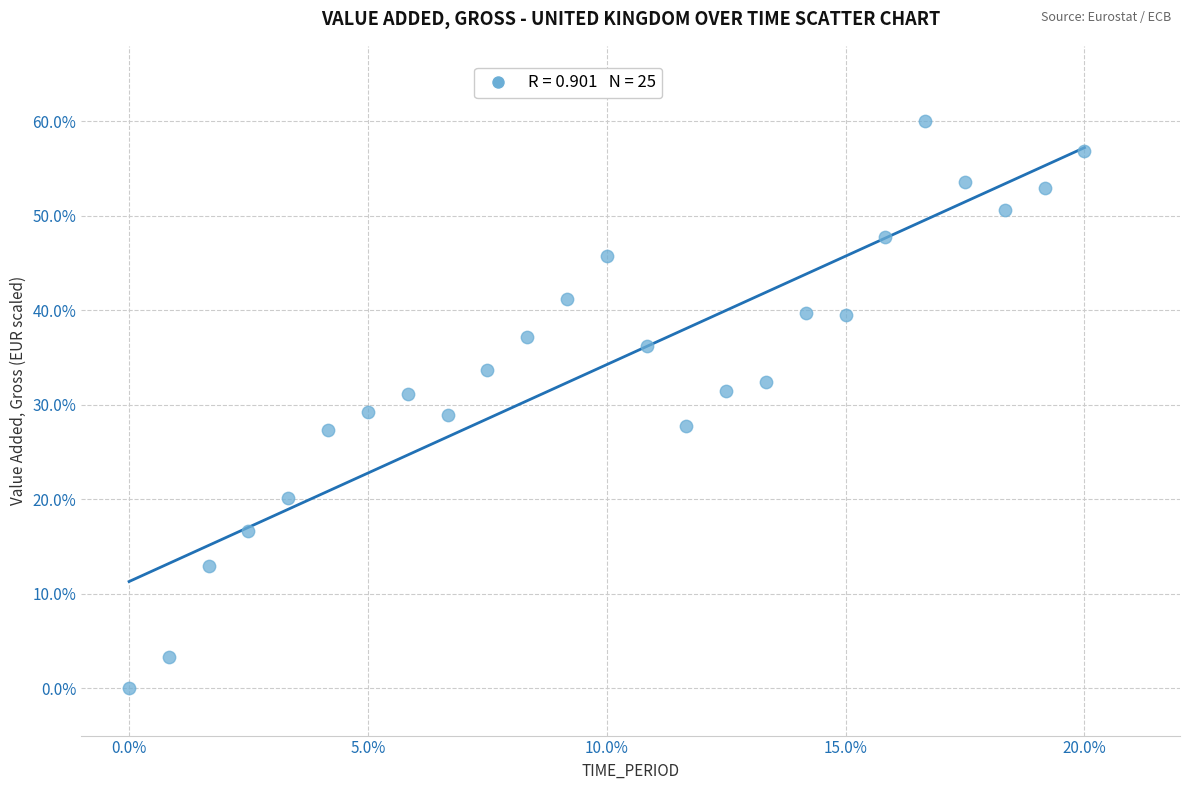

What is the range of X values (max minus min)?

20.0